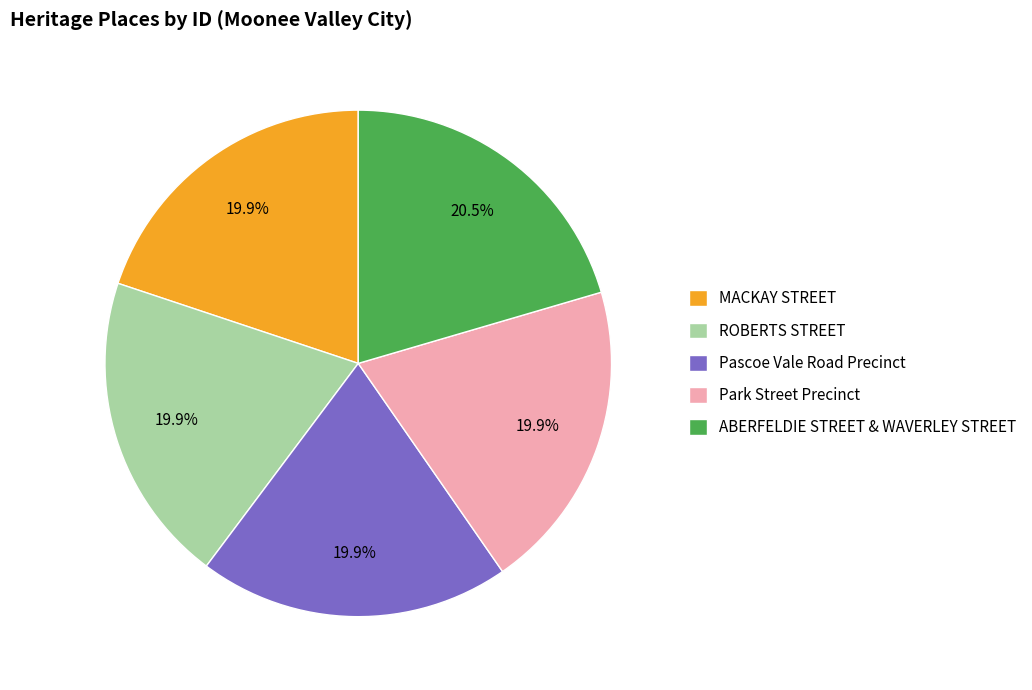

How many slices are in this pie chart?

5